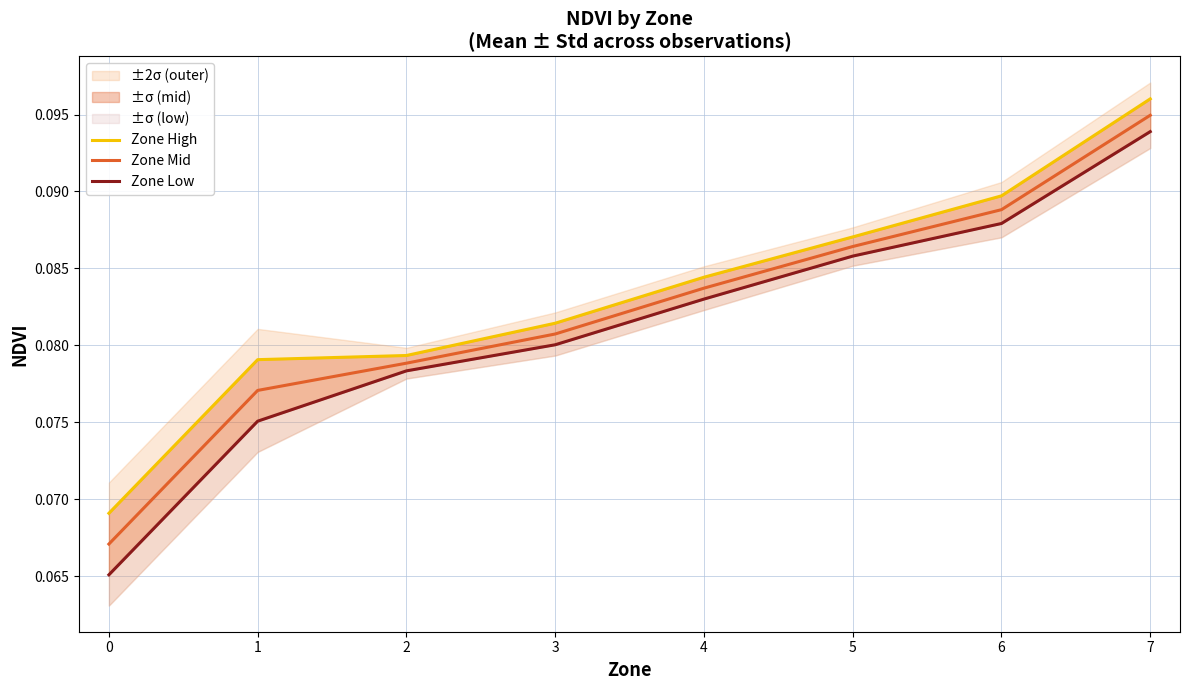

True or false: Zone High and Zone Low intersect in this chart.

False